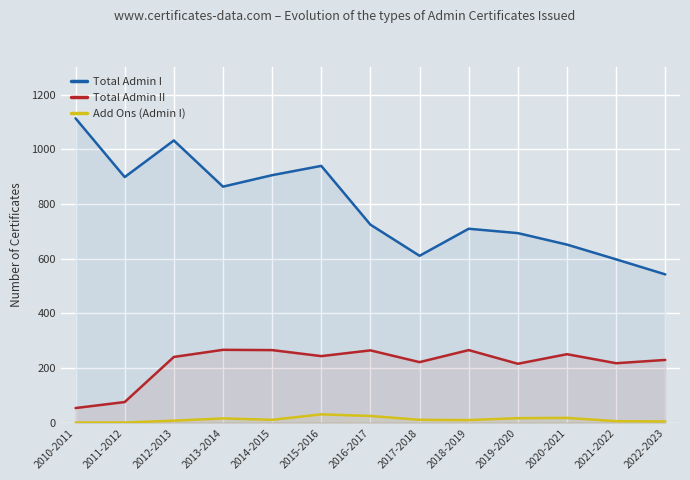

Which category has the highest value across all series?

2010-2011